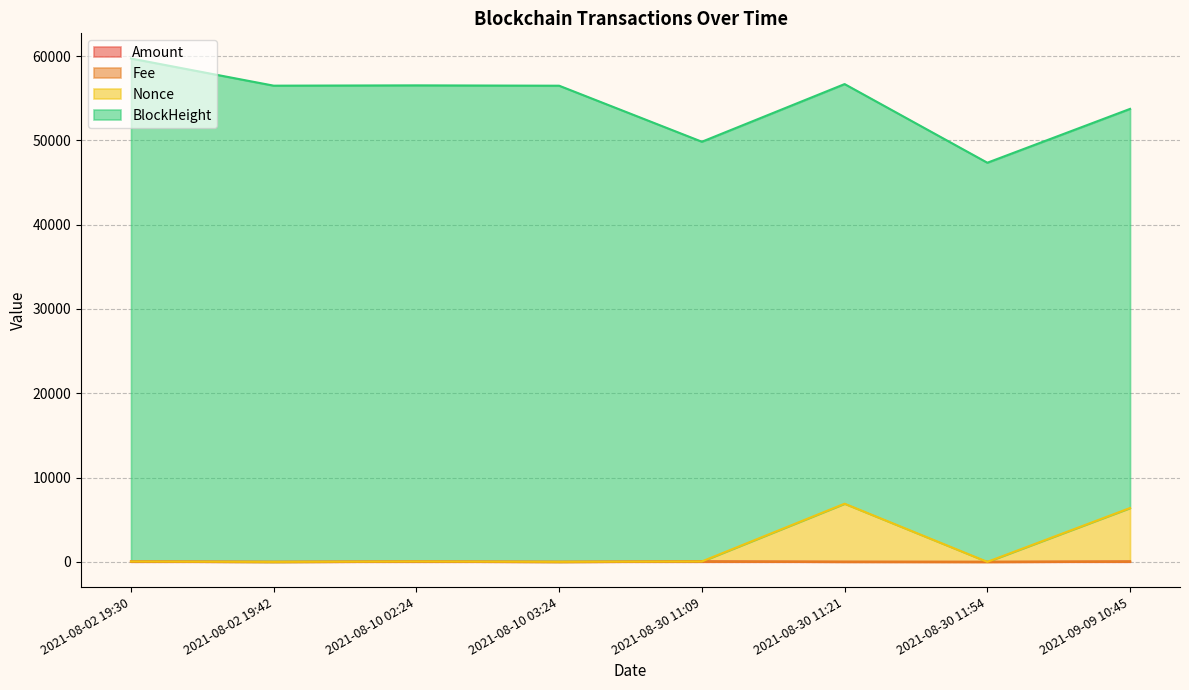

What value does the Amount series have at 2021-09-09 10:45?

40.6